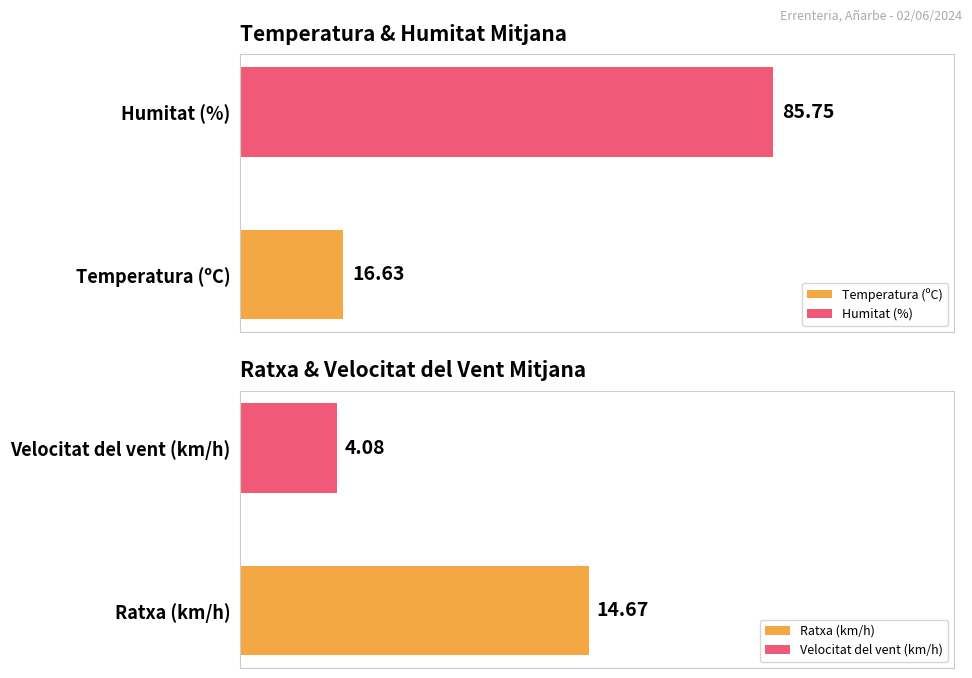

Is the value of Temperatura (ºC) at 12:00 greater than the value of Velocitat del vent (km/h) at 17:00?

Yes